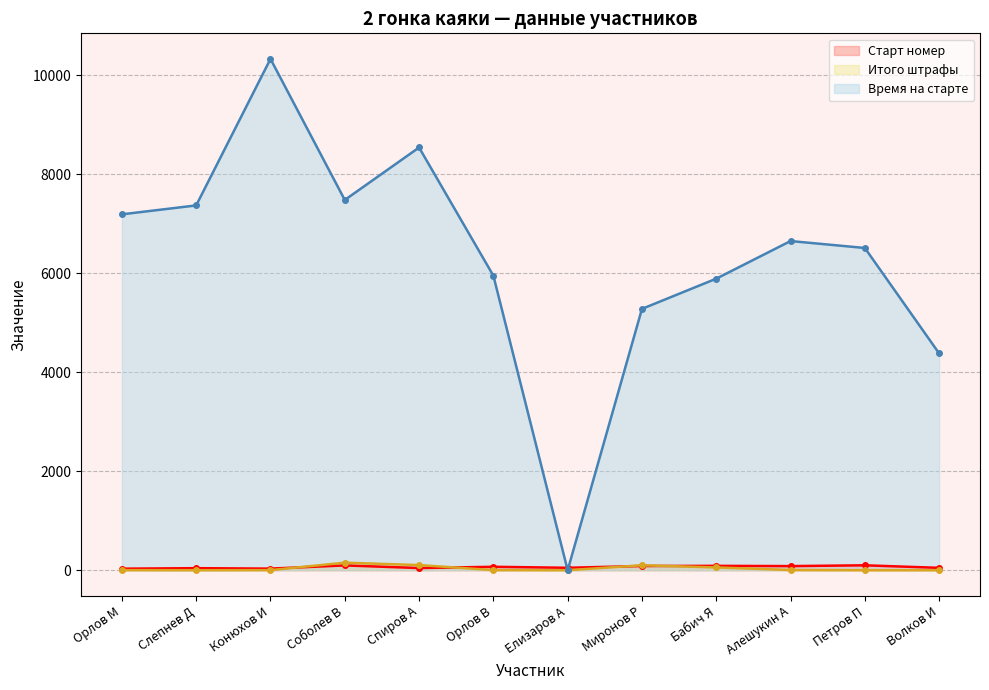

Where does the Старт номер (line) series first go above 69?

Соболев В